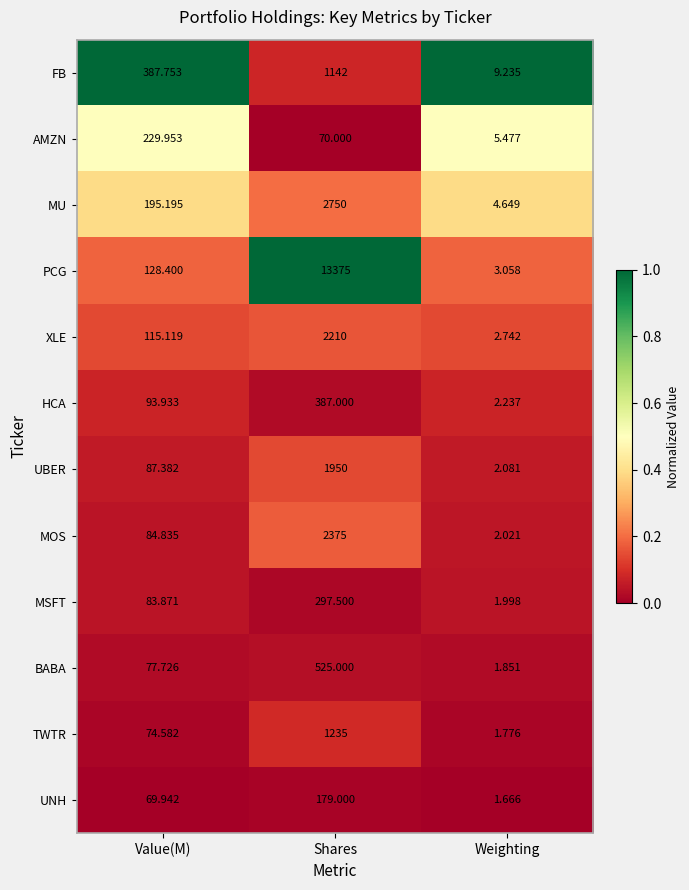

At which category is the sum across all series the highest?

Shares